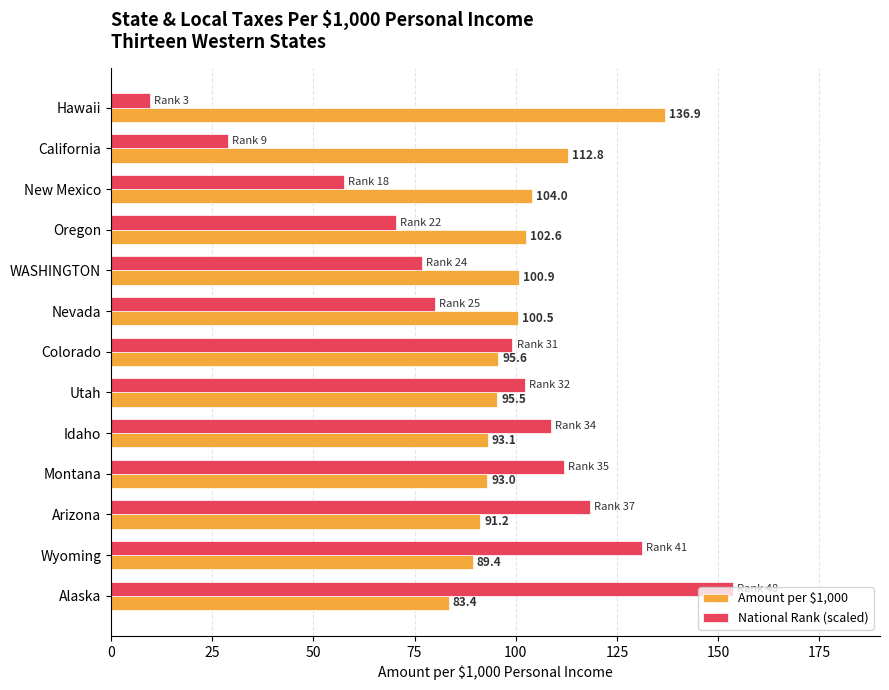

Rank the series by their maximum value, from highest to lowest.

National Rank (scaled), Amount per $1,000